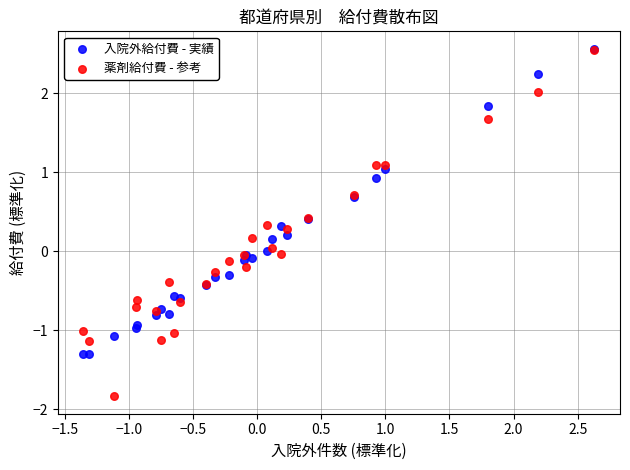

What are all the series names shown in the legend?

入院外給付費 - 実績, 薬剤給付費 - 参考